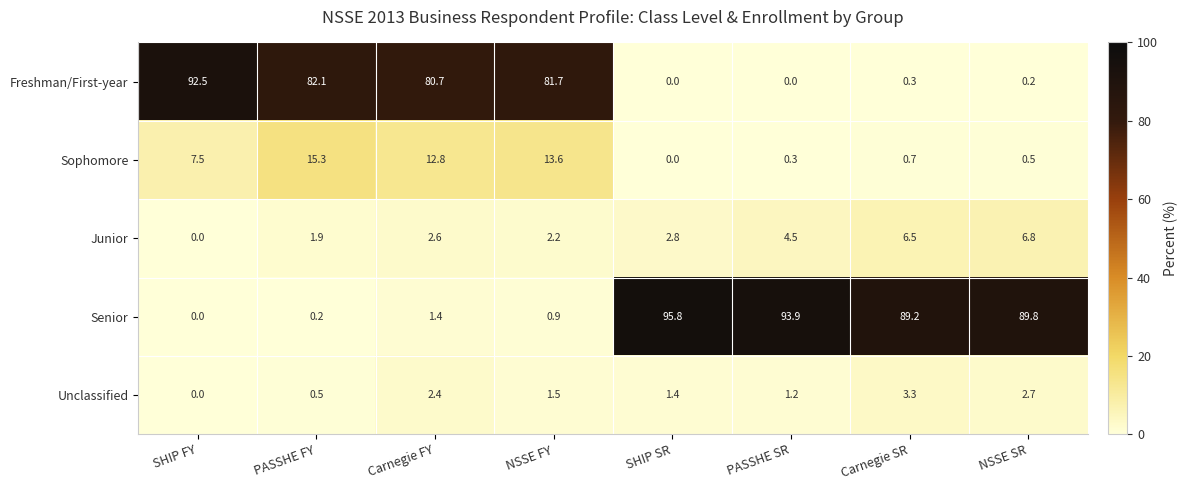

Is it true that Junior equals 2.8 at PASSHE FY?

False